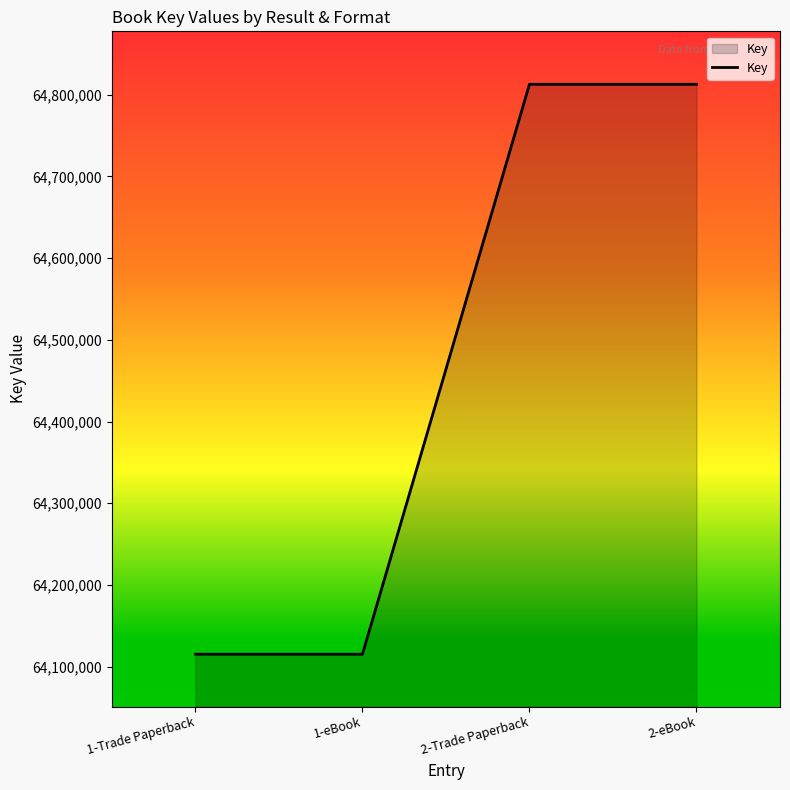

The value at 1-eBook is 113377952. True or false?

False